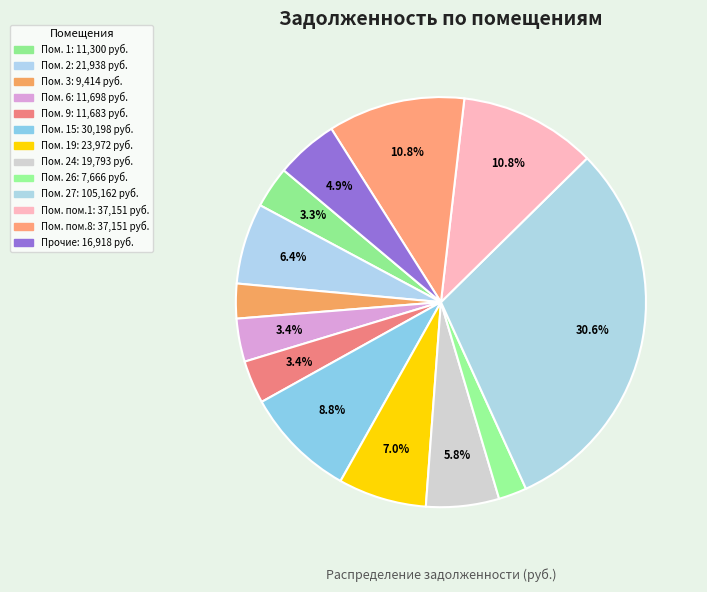

Which category has the biggest portion of the pie?

27